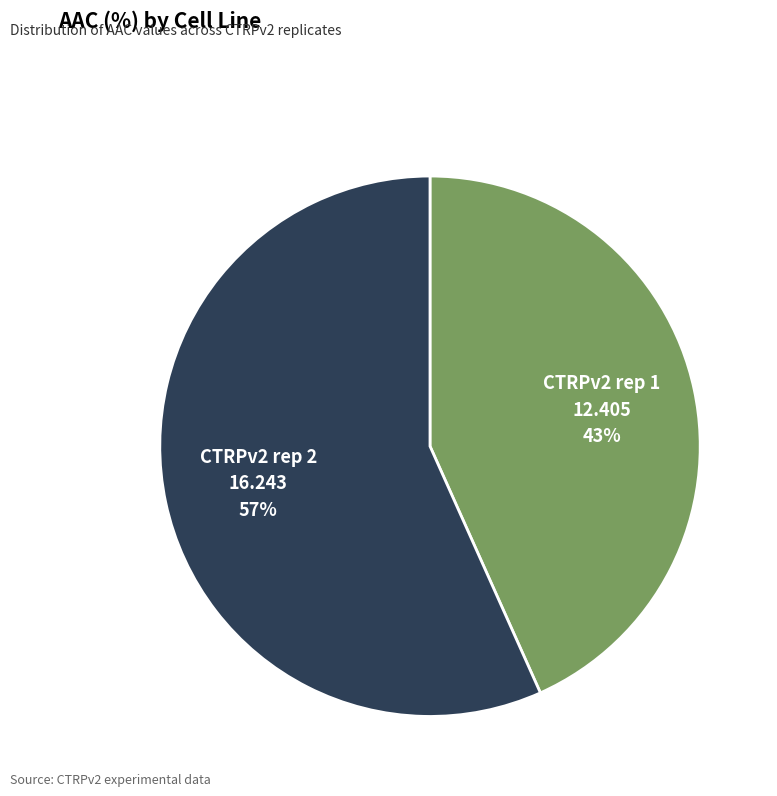

True or false: CTRPv2 rep 1 accounts for 49% of the total.

False